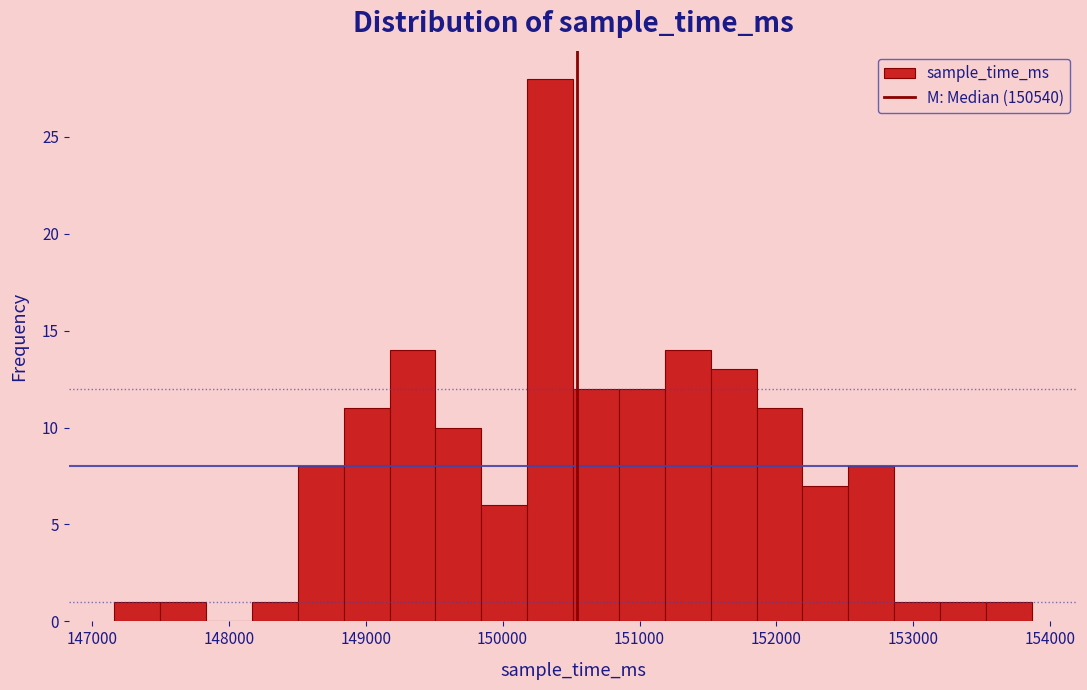

Read against the x-axis, roughly where is the centre of the tallest bar?

150300